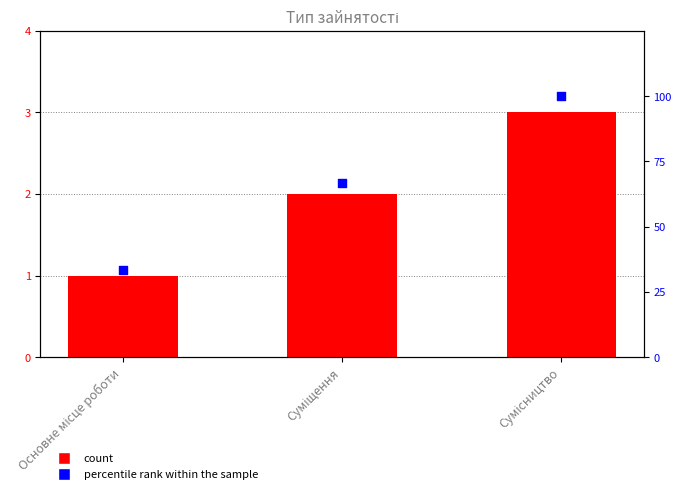

At which category is the sum across all series the highest?

Сумісництво